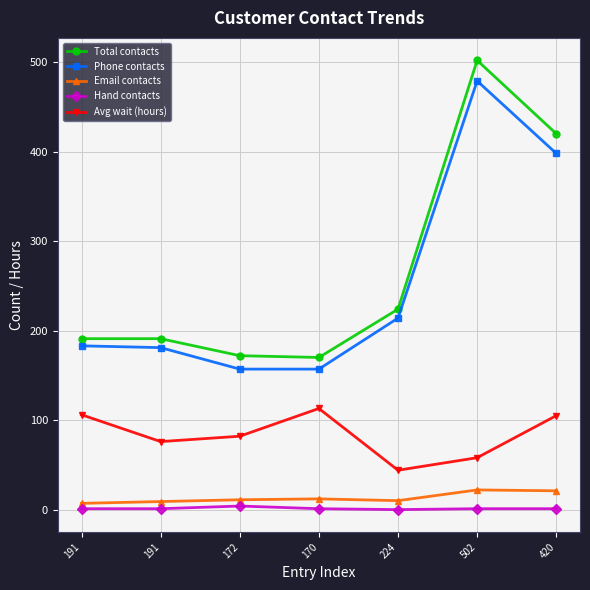

How many values in the Total contacts series are below 191?

2